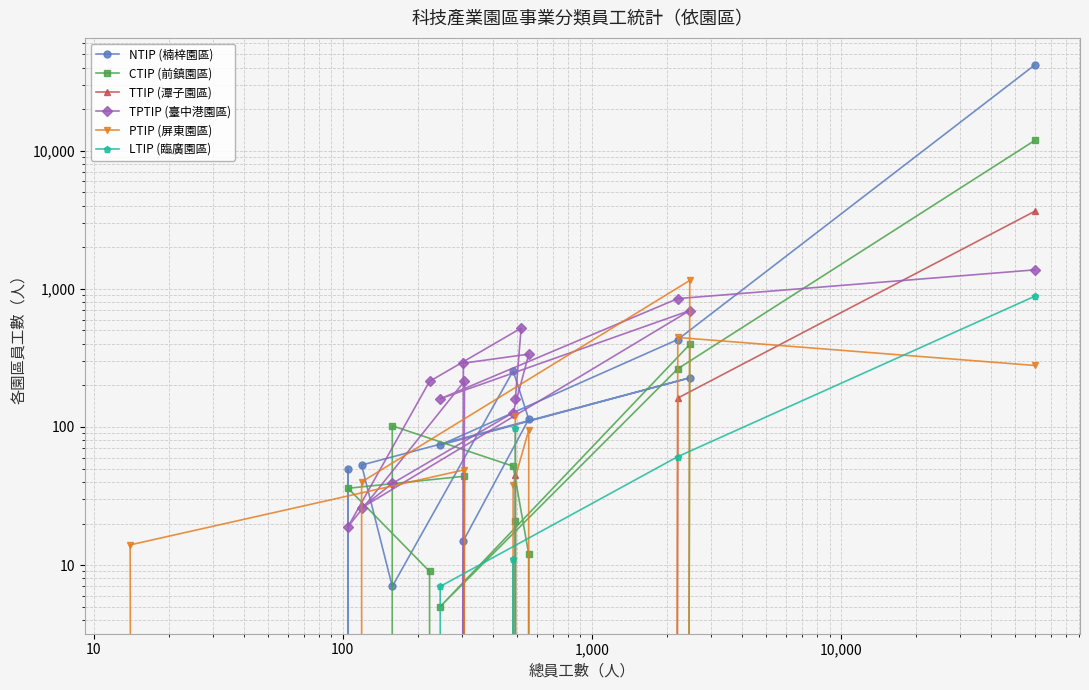

How many lines are shown in the chart?

6